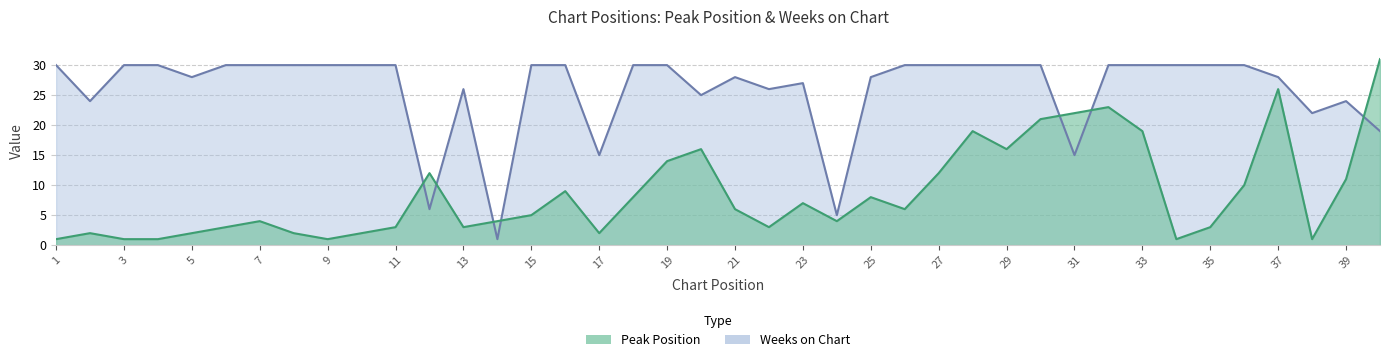

Is the value of Weeks on Chart at 24 greater than the value of Peak Position at 19?

No